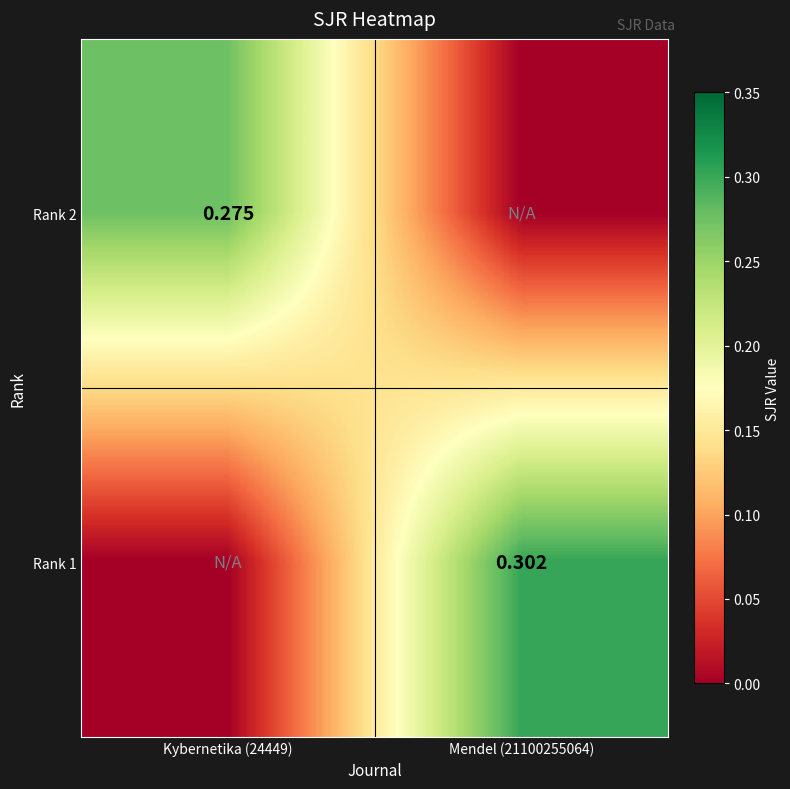

At how many categories does at least one series exceed 0?

2